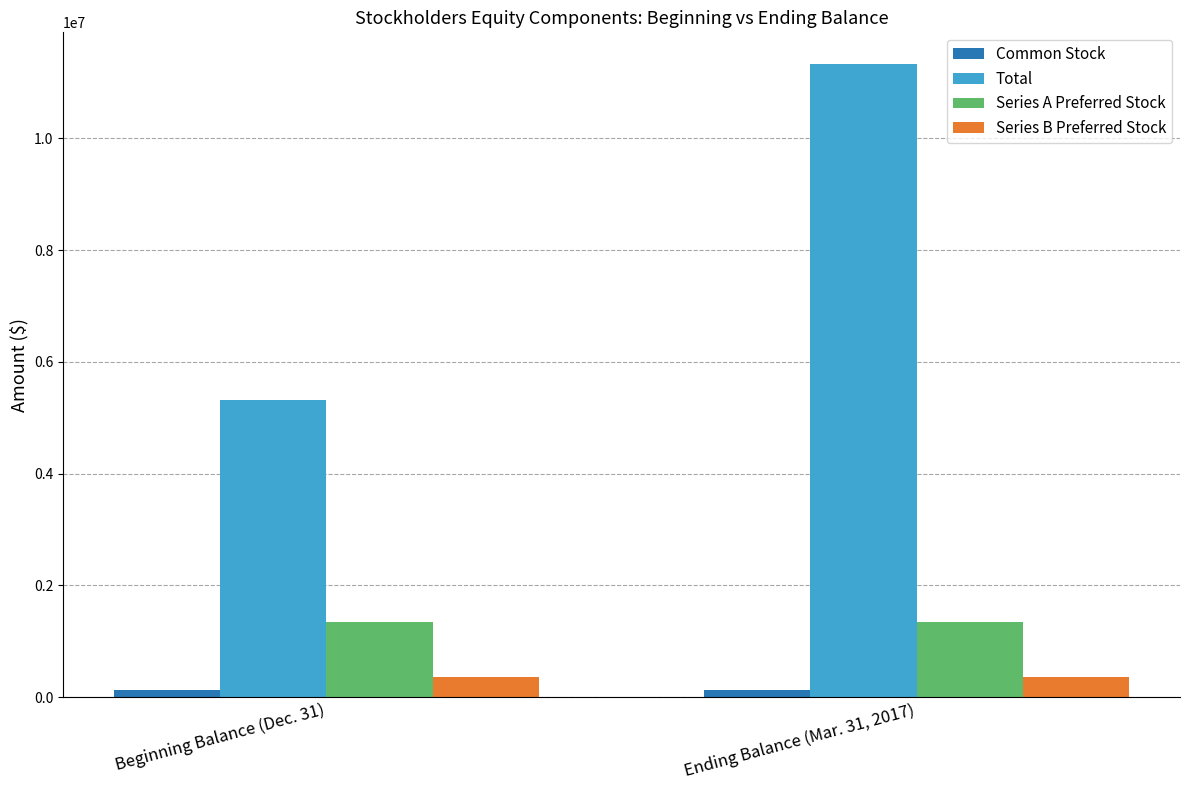

Count the Common Stock values in the range 132774 to 133015.

2